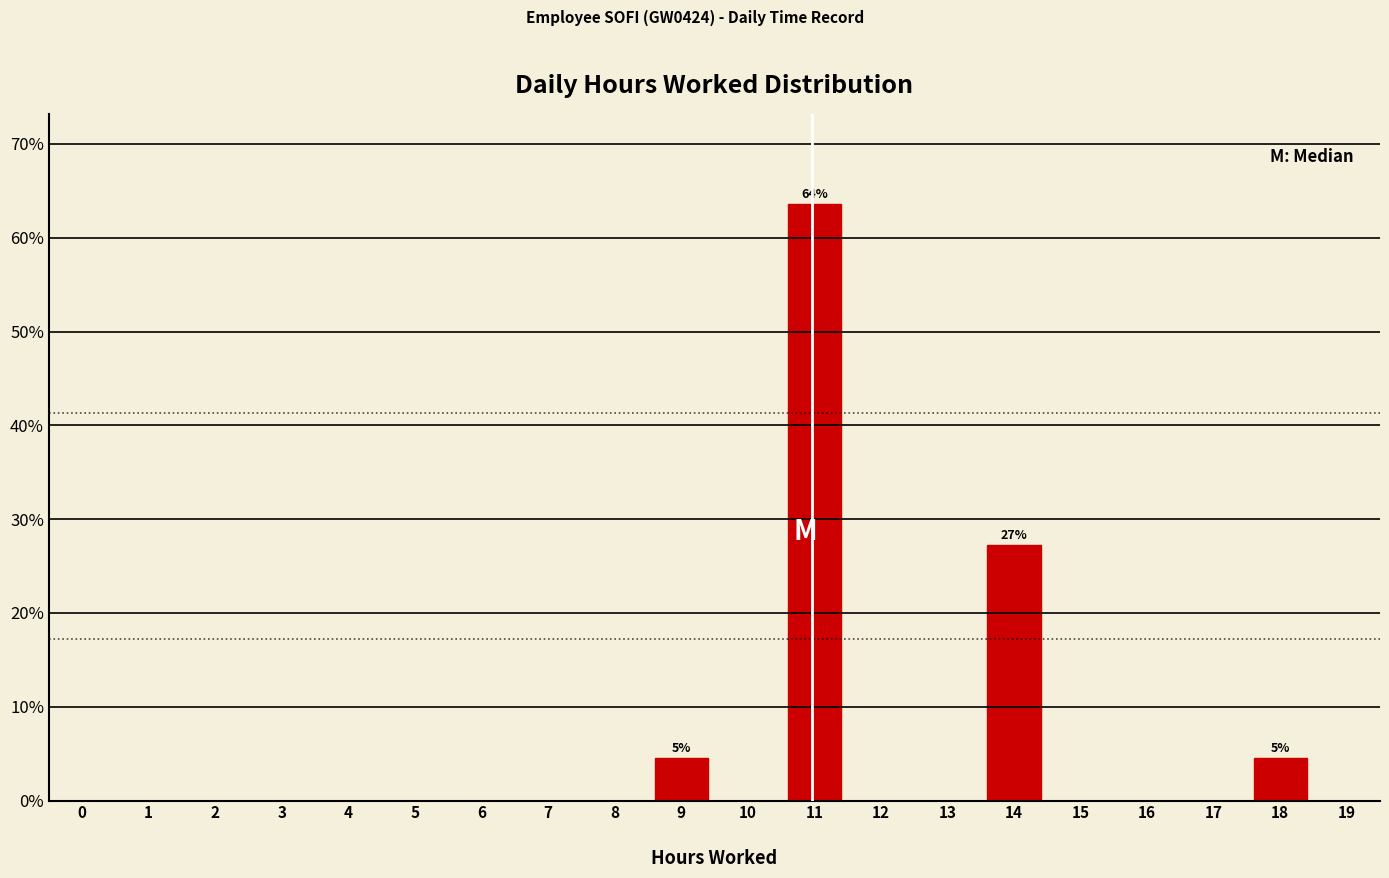

Reading left to right, list all the values displayed in this chart.

0=0.0	1=0.0	2=0.0	3=0.0	4=0.0	5=0.0	6=0.0	7=0.0	8=0.0	9=4.5	10=0.0	11=63.6	12=0.0	13=0.0	14=27.3	15=0.0	16=0.0	17=0.0	18=4.5	19=0.0